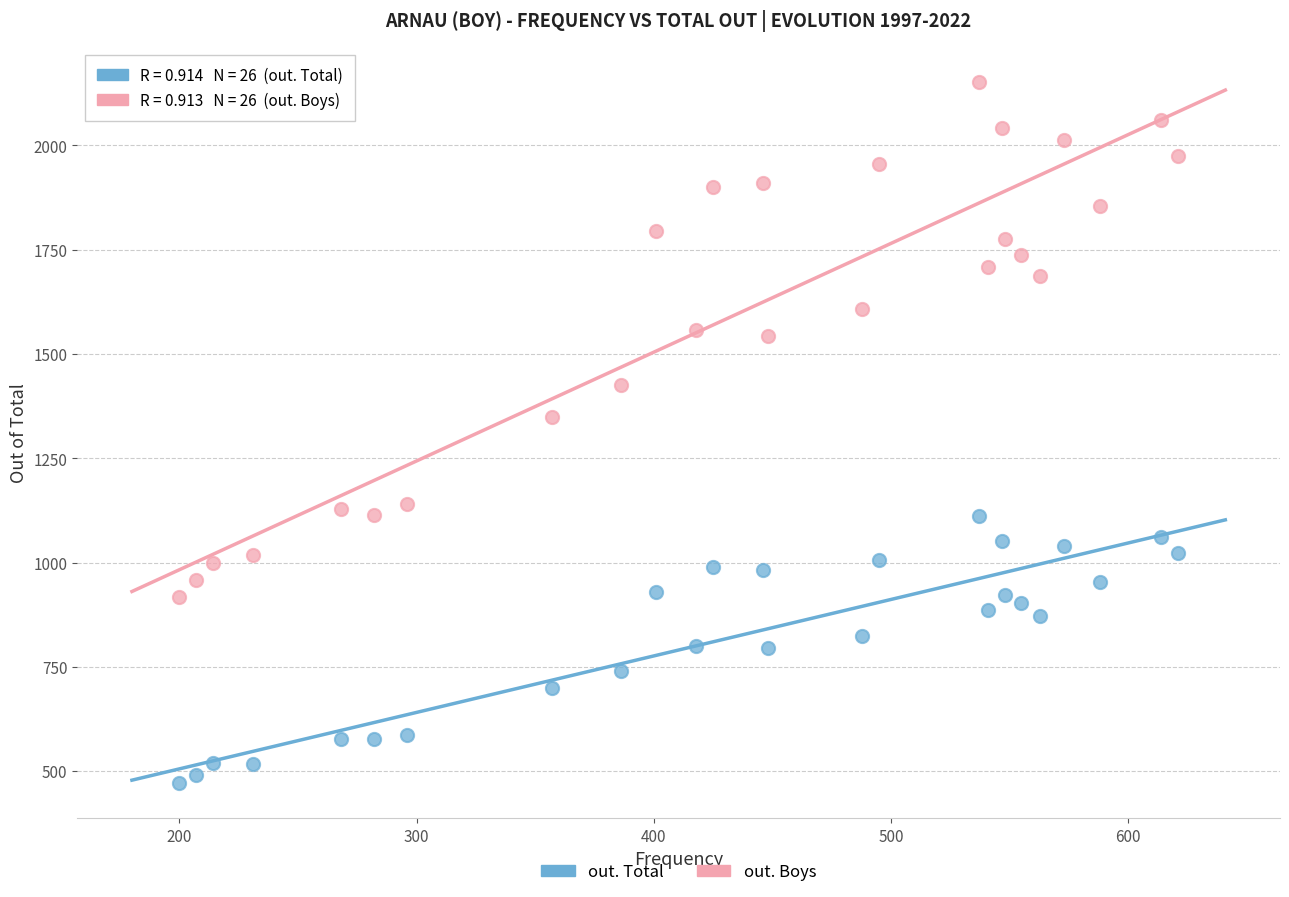

What are all the series names shown in the legend?

out. Total, out. Boys